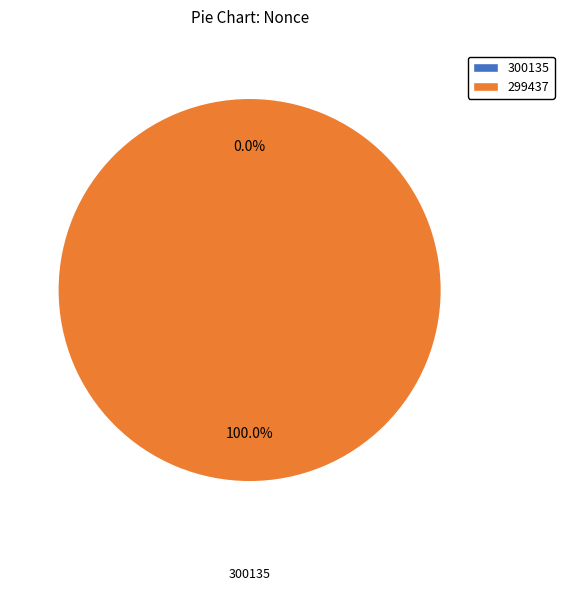

Does 300135 account for over 50% of the chart?

No